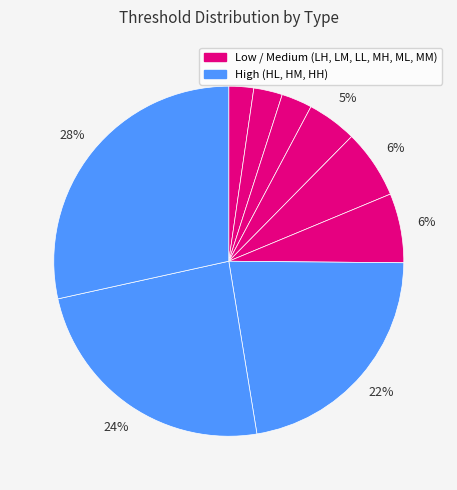

How many slices are in this pie chart?

9